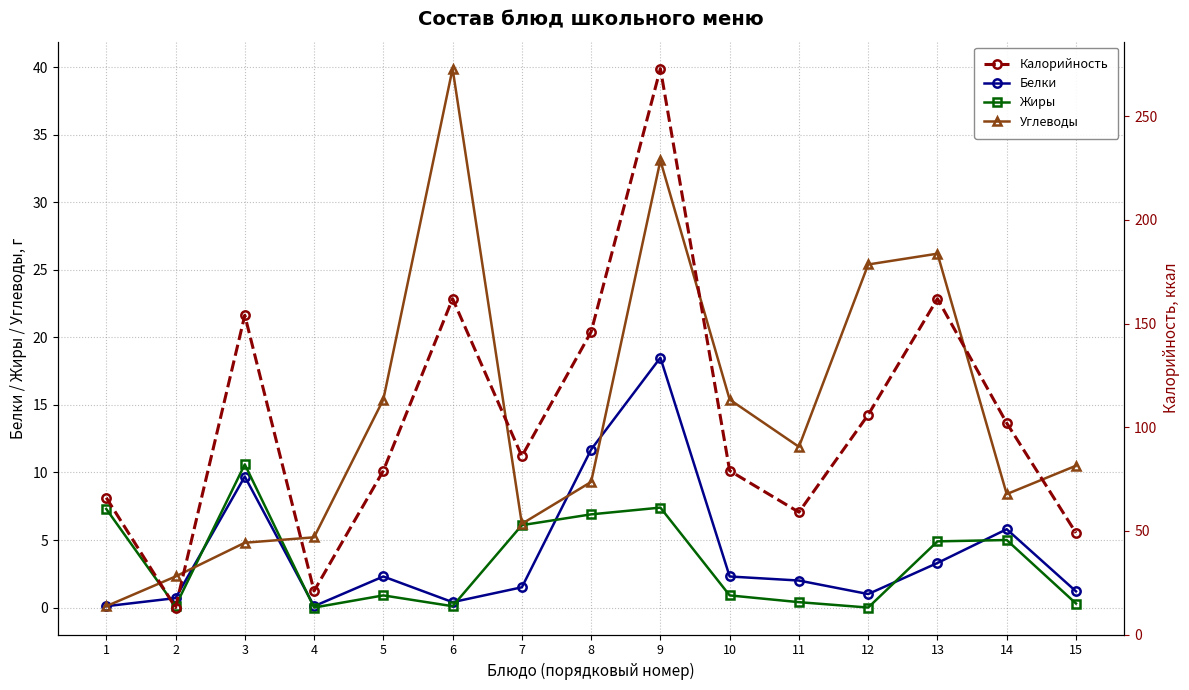

At which category does the chart reach its minimum across all series?

4